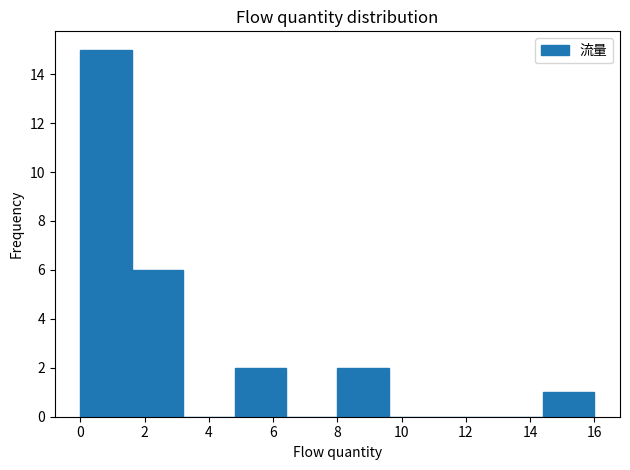

Which range on the x-axis has the tallest bar?

0.0 to 1.6